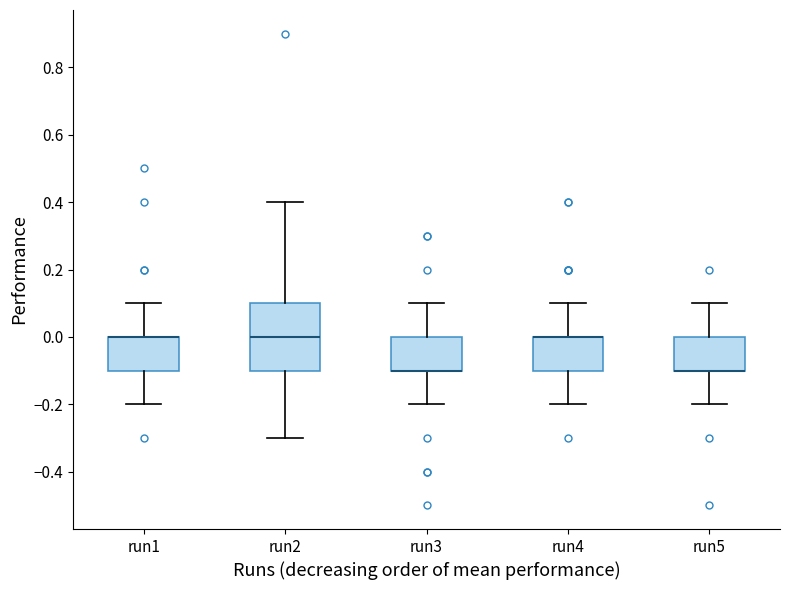

Where does the upper whisker of the box for run2 end on the y-axis? The values are not printed on the chart, so give them approximately, as read against the axis.

0.4